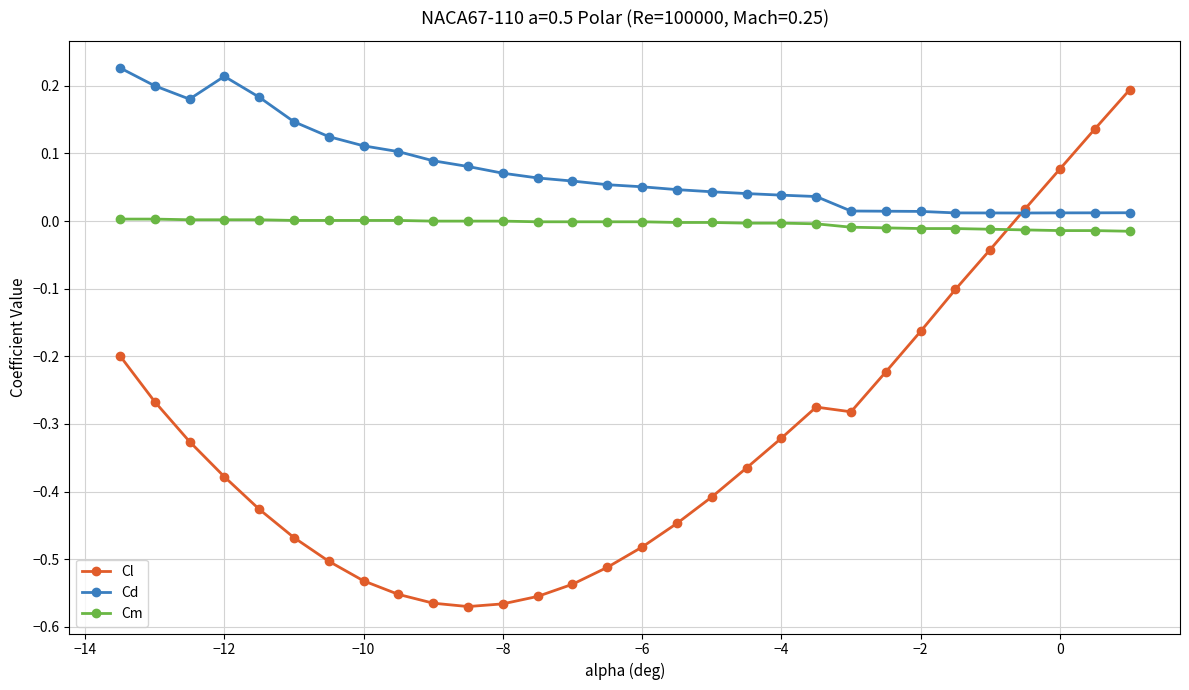

True or false: Cm and Cd cross at least once.

False